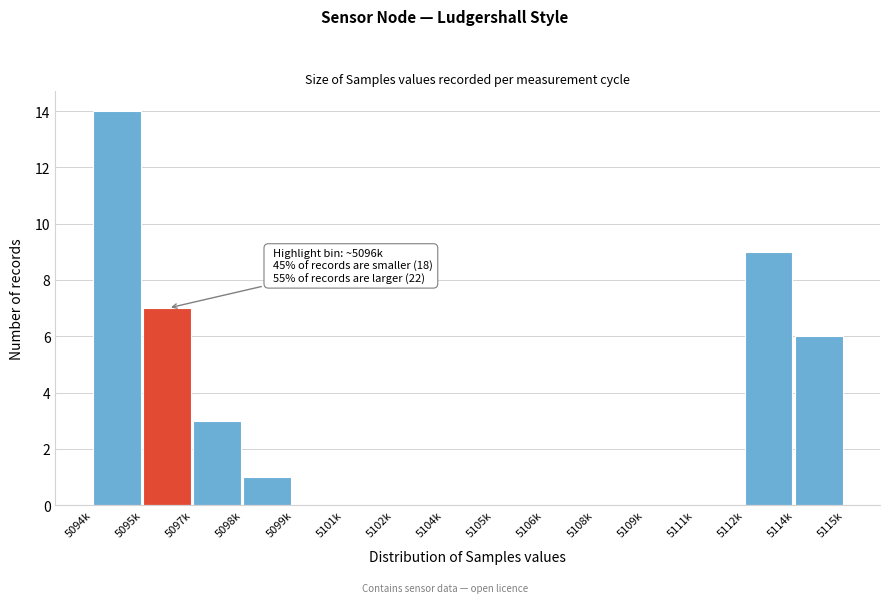

Reading left to right, extract all data points from this chart.

5094k=14	5095k=7	5097k=3	5098k=1	5099k=0	5101k=0	5102k=0	5104k=0	5105k=0	5106k=0	5108k=0	5109k=0	5111k=0	5112k=9	5114k=6